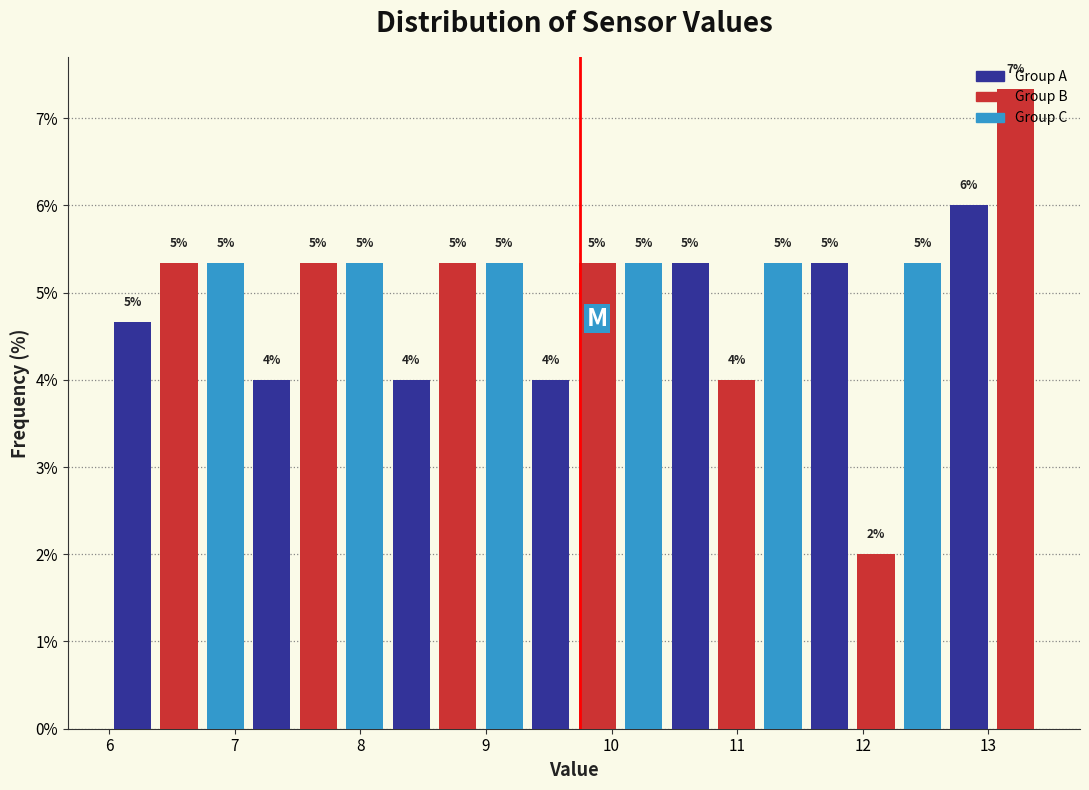

Around what value on the x-axis is the tallest bar? Give the approximate position of its centre, as read against the axis.

13.2